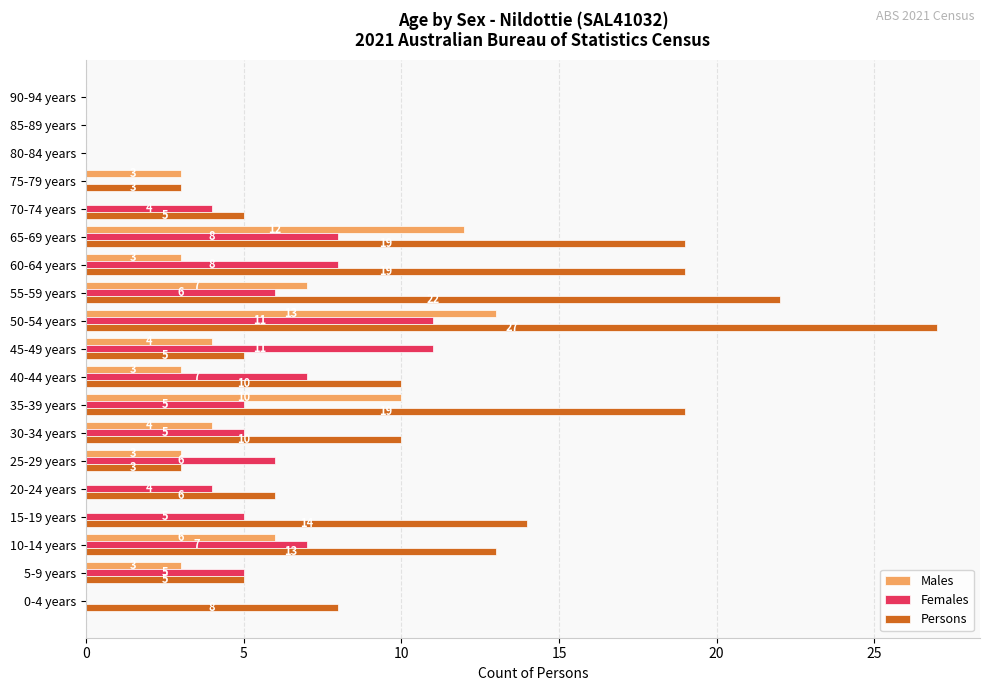

At which label is Males closest to 6?

10-14 years